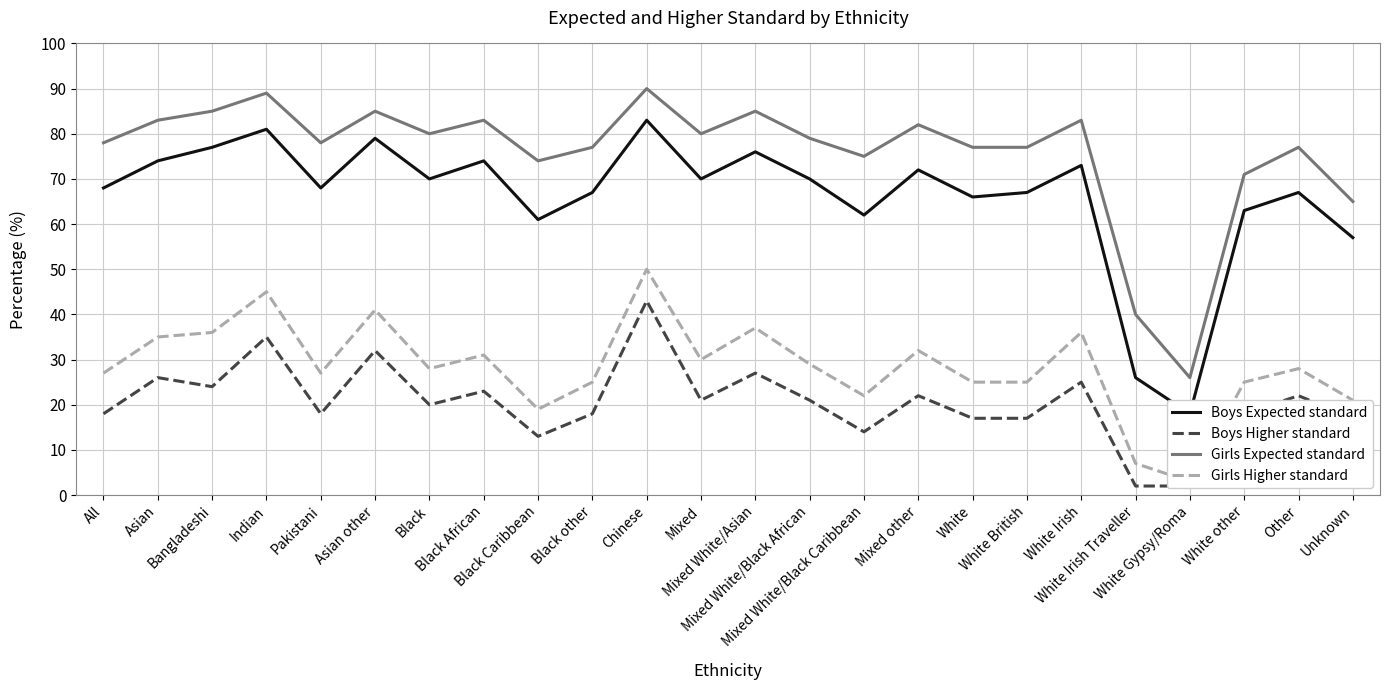

Which label corresponds to the smallest value in the chart?

White Irish Traveller